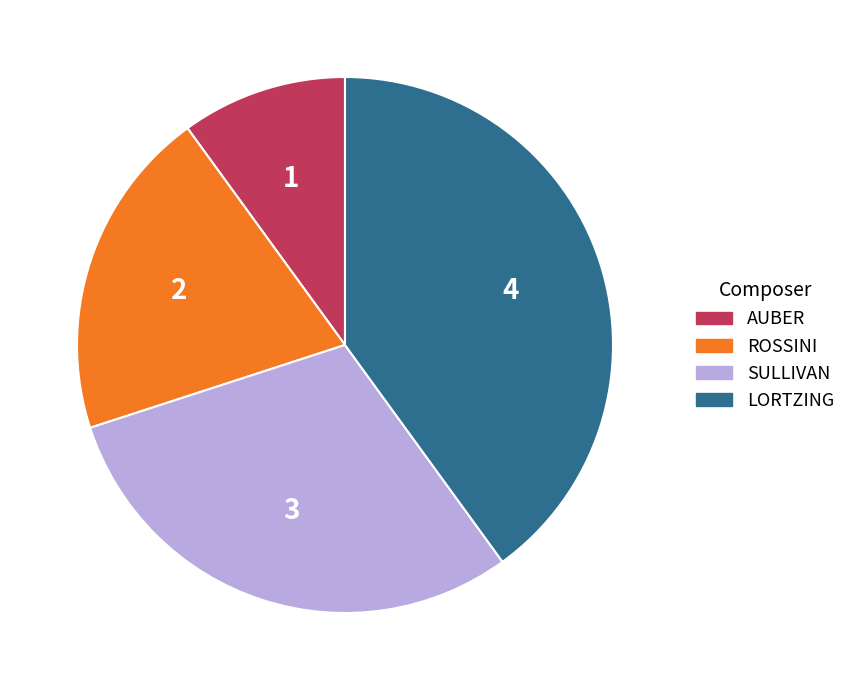

How many slices are in this pie chart?

4